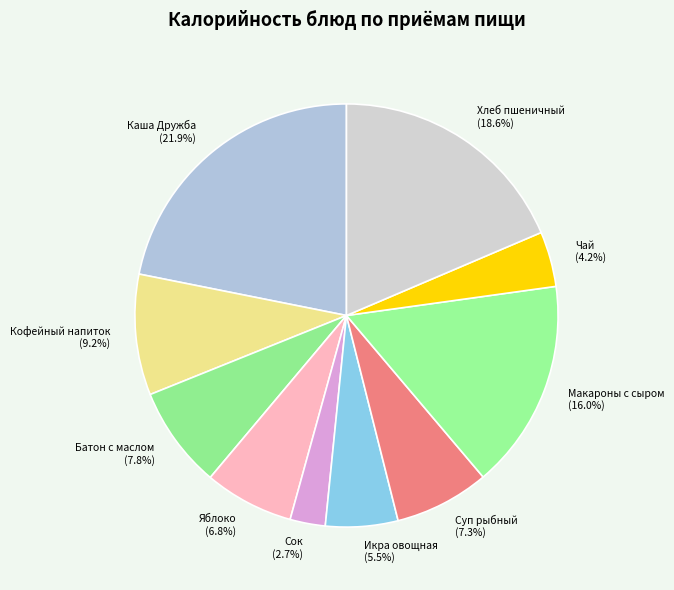

What is the smallest slice in the pie chart?

Сок